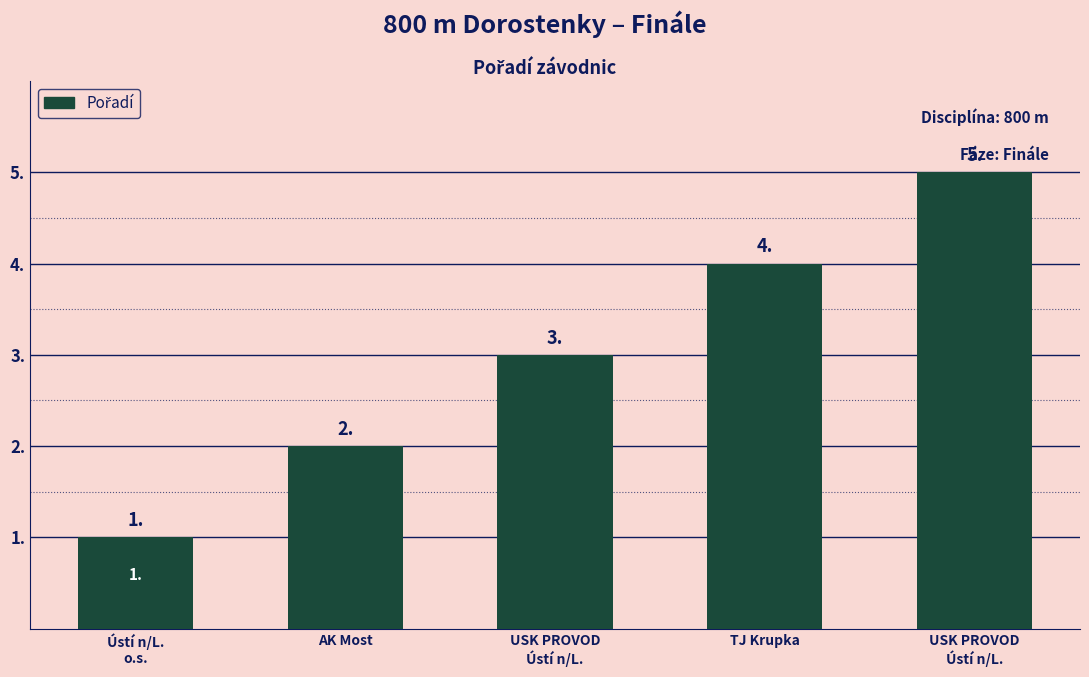

How many bars are there in total?

5